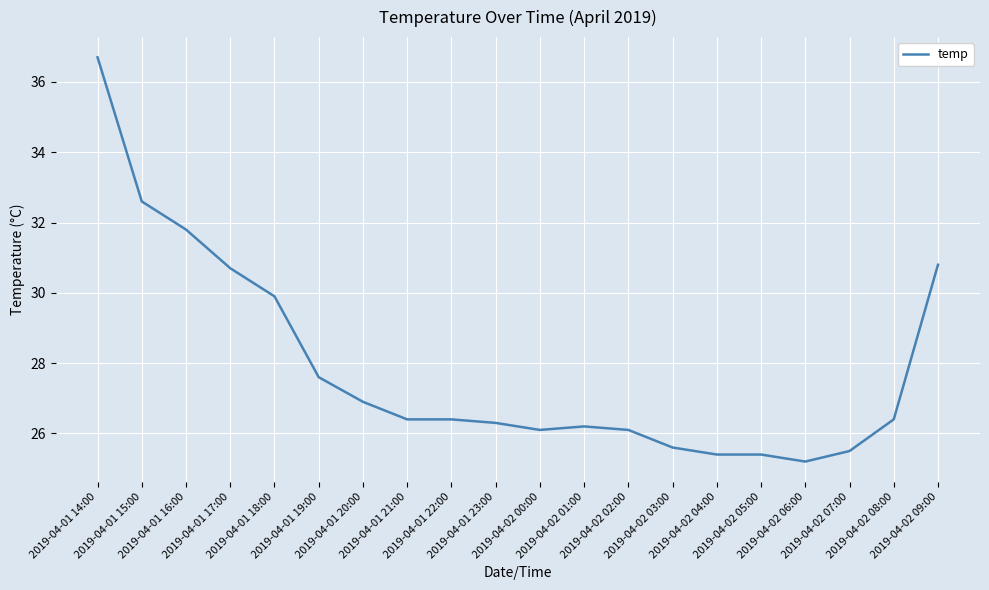

Reading right to left, extract all data points from this chart.

30.8	26.4	25.5	25.2	25.4	25.4	25.6	26.1	26.2	26.1	26.3	26.4	26.4	26.9	27.6	29.9	30.7	31.8	32.6	36.7